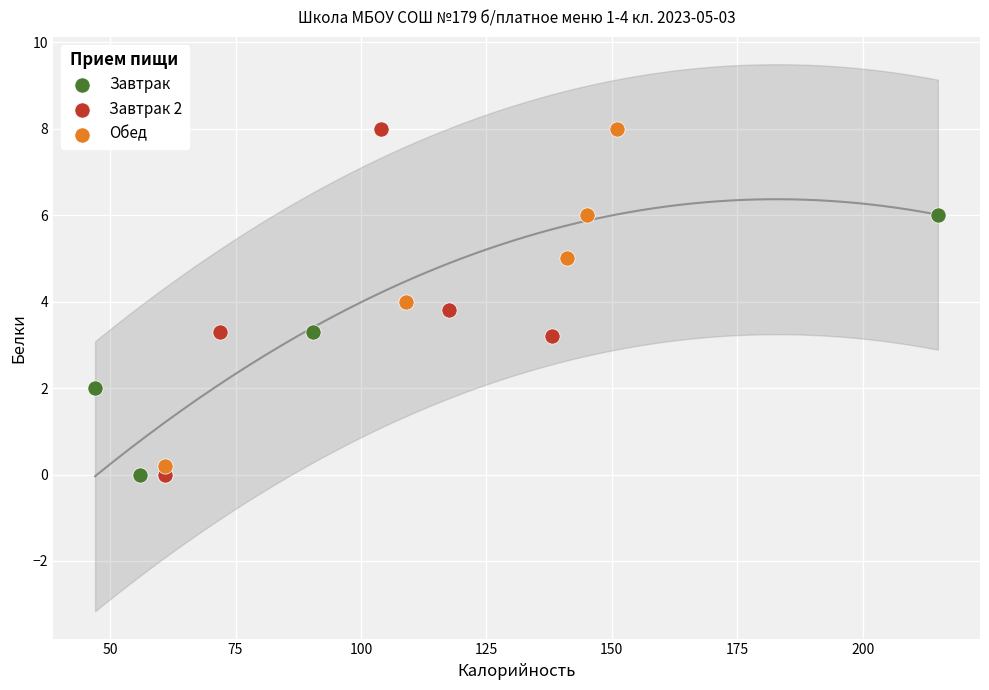

Which series has the largest Y range (max minus min)?

Завтрак 2